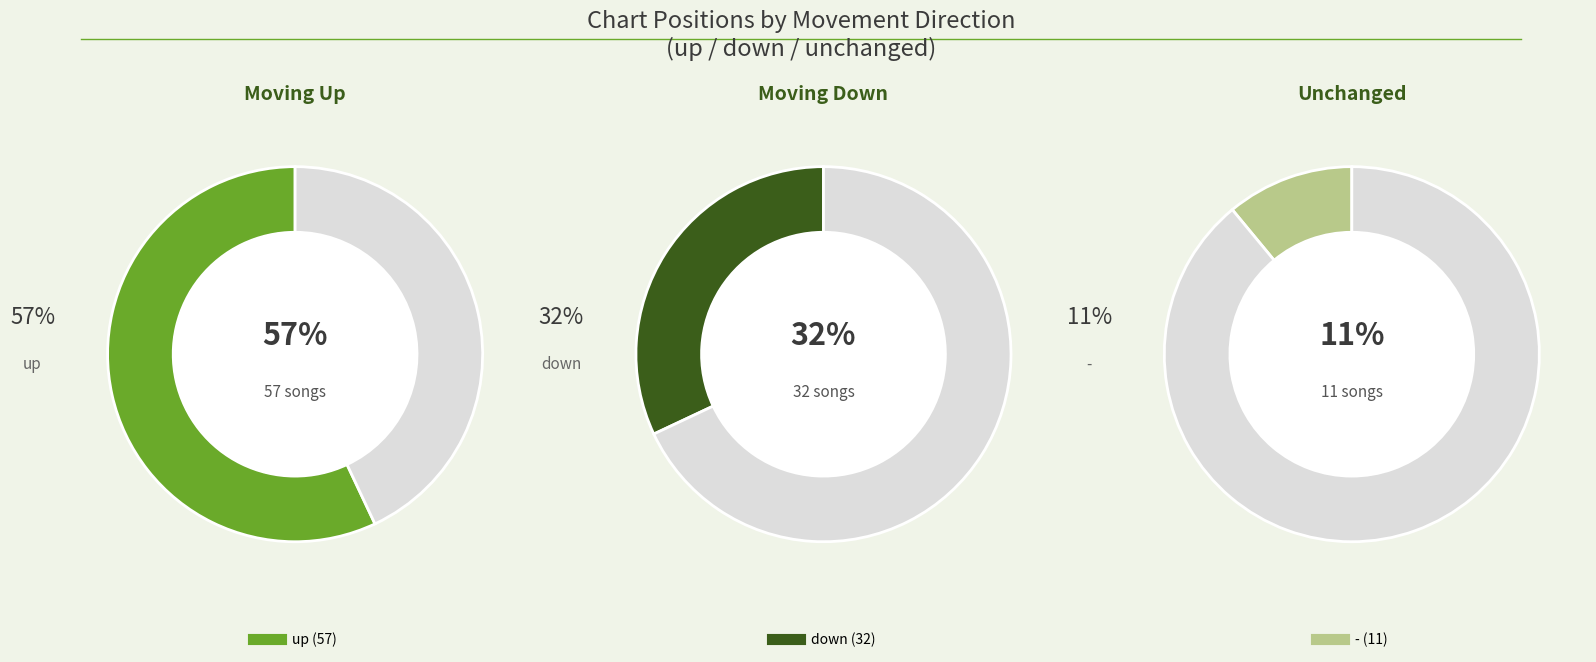

To the nearest percent, what portion does - represent?

11%